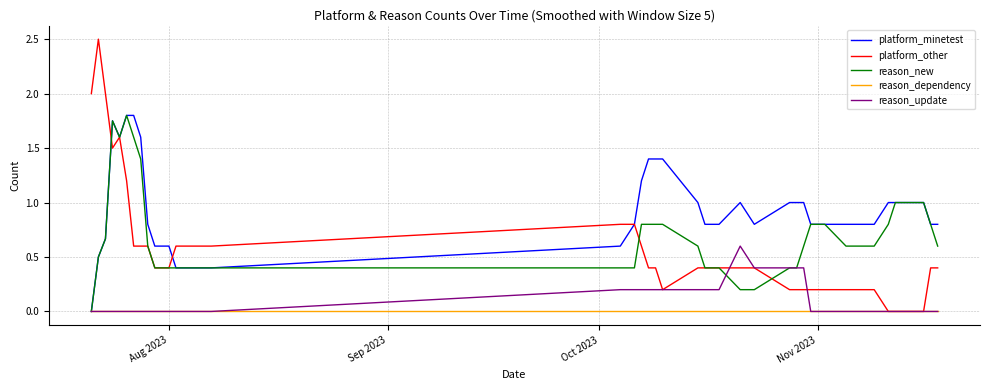

Which series has the largest total across all categories?

platform_minetest